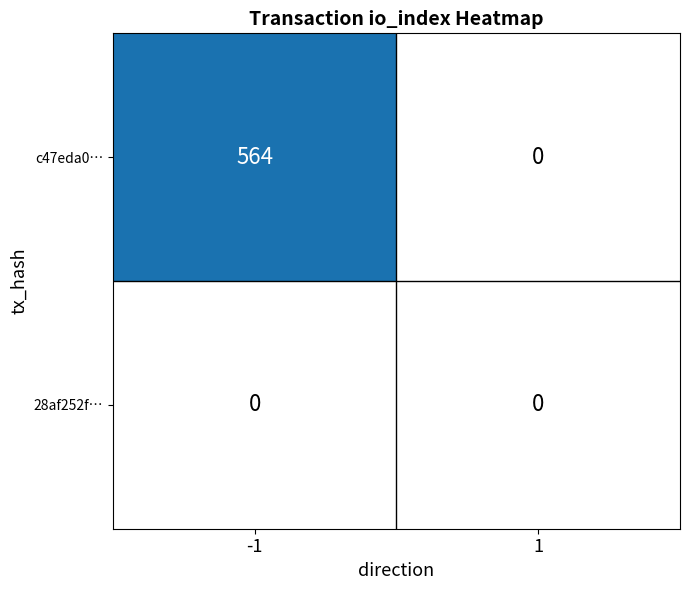

What is the total value across all series at -1?

564